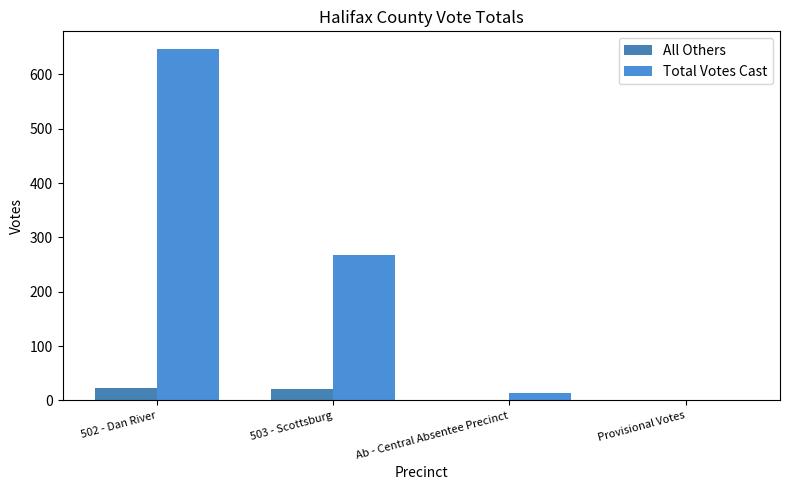

Reading left to right, transcribe all the data shown in this chart.

All Others: 23	21	1	0
Total Votes Cast: 647	268	14	0